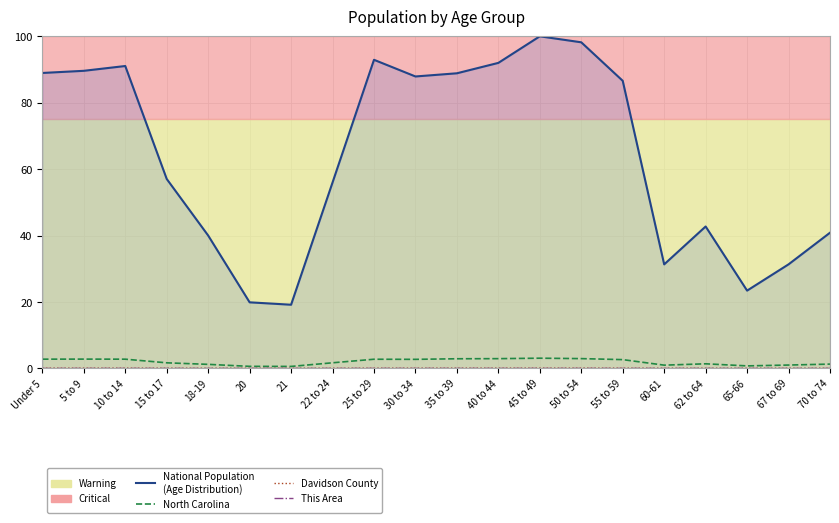

Is the value of National Population
(Age Distribution) at 30 to 34 greater than the value of North Carolina at Under 5?

Yes